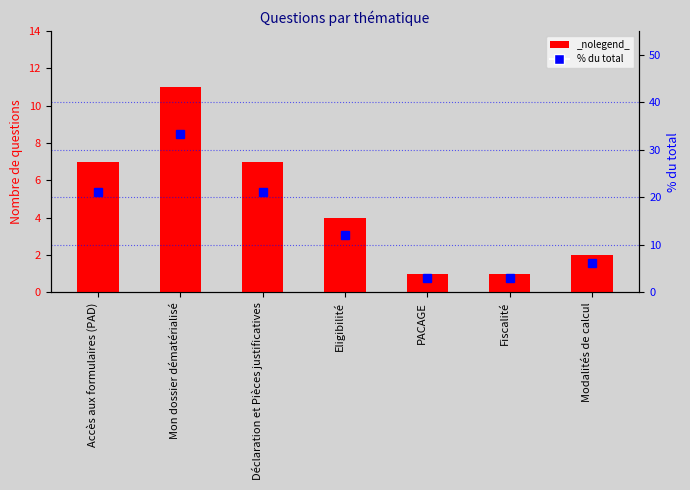

At which category does the chart reach its minimum across all series?

PACAGE